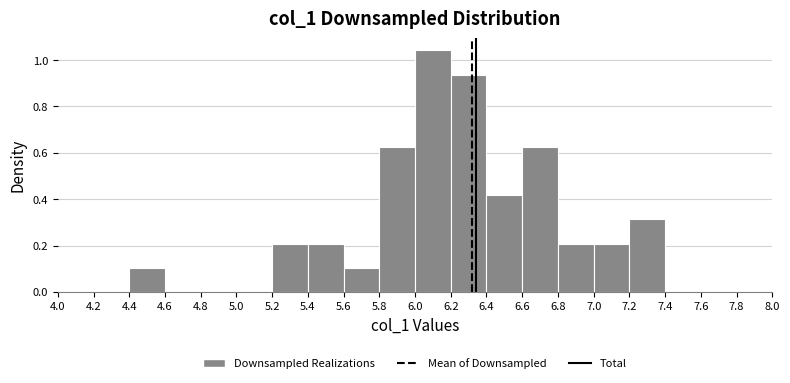

Reading left to right, list every bar in this chart as the range it spans on the x-axis followed by its height. The values are not printed on the chart, so give them approximately, as read against the axis.

4.4 to 4.6: 0.10
4.6 to 4.8: 0
4.8 to 5.0: 0
5.0 to 5.2: 0
5.2 to 5.4: 0.20
5.4 to 5.6: 0.20
5.6 to 5.8: 0.10
5.8 to 6.0: 0.62
6.0 to 6.2: 1.04
6.2 to 6.4: 0.94
6.4 to 6.6: 0.42
6.6 to 6.8: 0.62
6.8 to 7.0: 0.20
7.0 to 7.2: 0.20
7.2 to 7.4: 0.32
7.4 to 7.6: 0